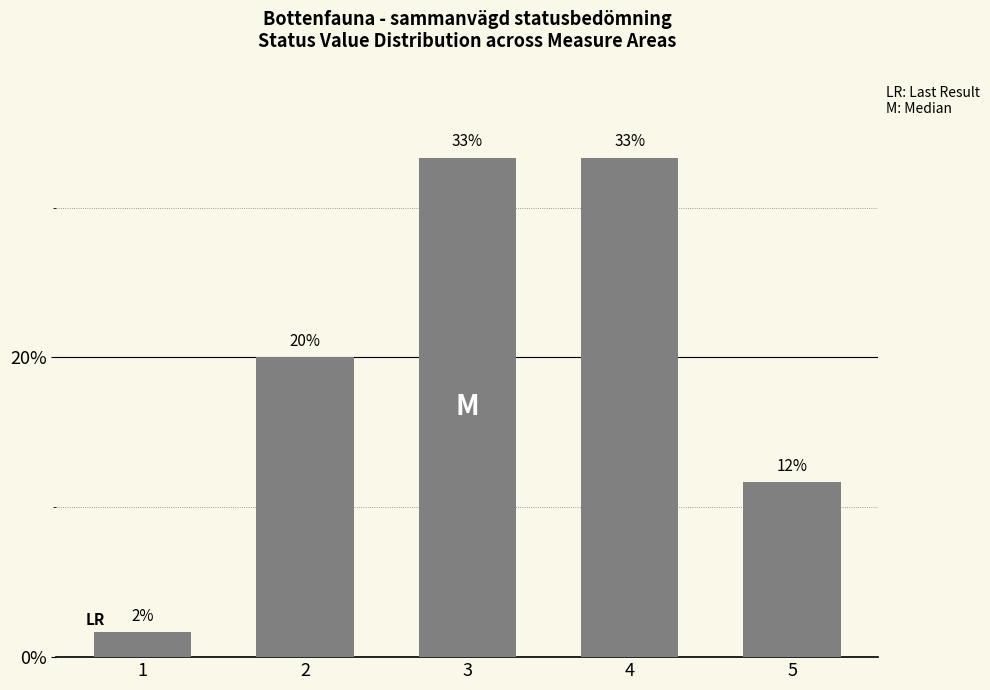

How many bars are there in total?

5